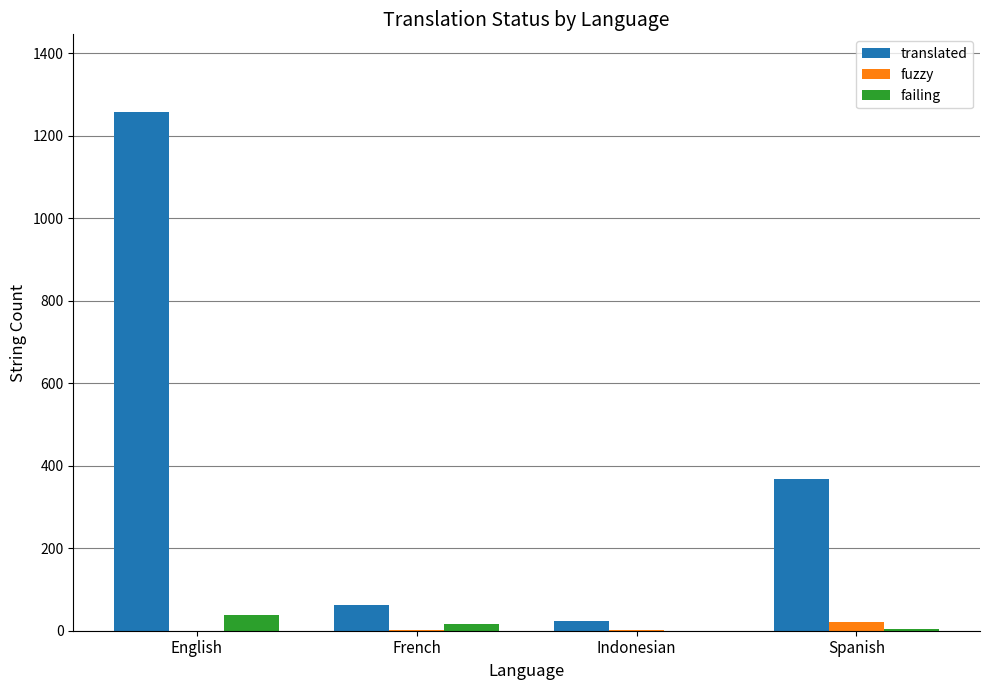

Which category has the highest value in the translated series?

English